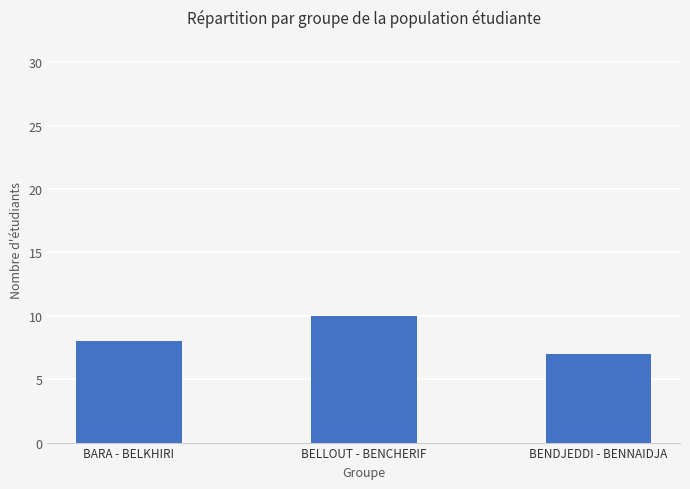

Count the values in the range 7 to 10.

3